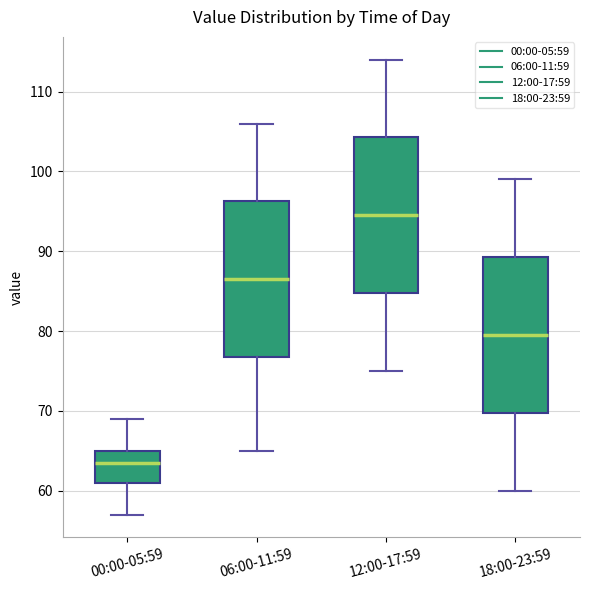

Where is the lower edge of the box for 12:00-17:59 on the y-axis? The values are not printed on the chart, so give them approximately, as read against the axis.

85